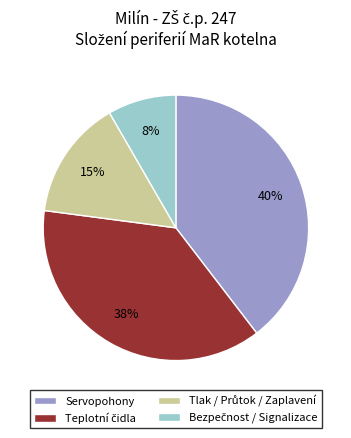

Count the number of slices in the pie.

4